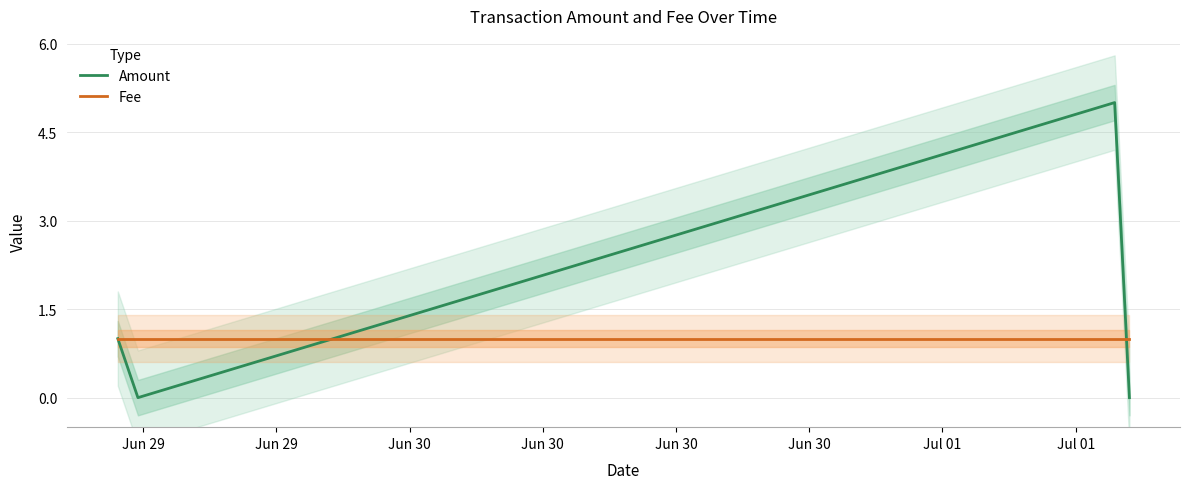

True or false: Amount has more than 1 interior local peaks.

False